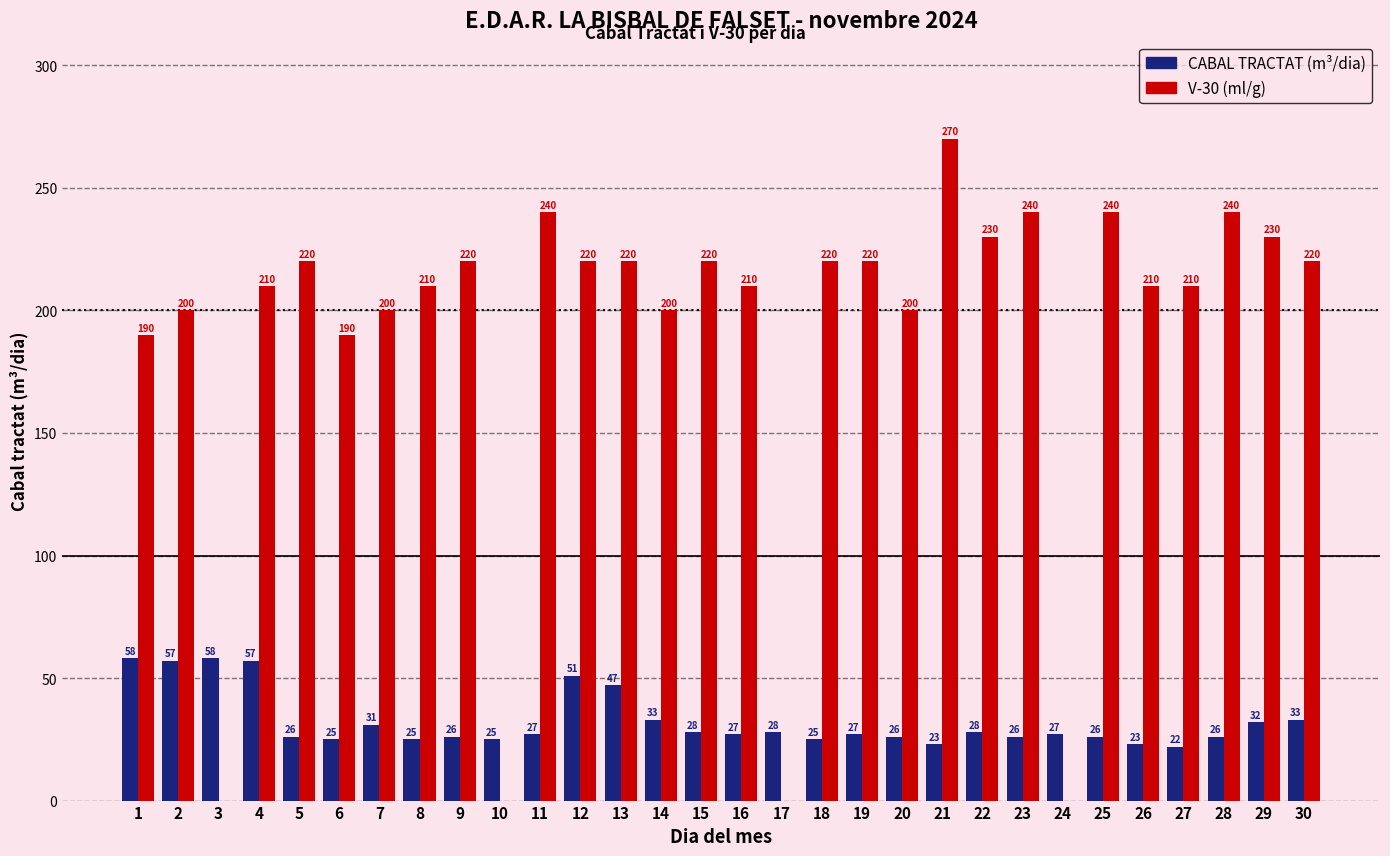

Which series has the largest total across all categories?

V-30 (ml/g)